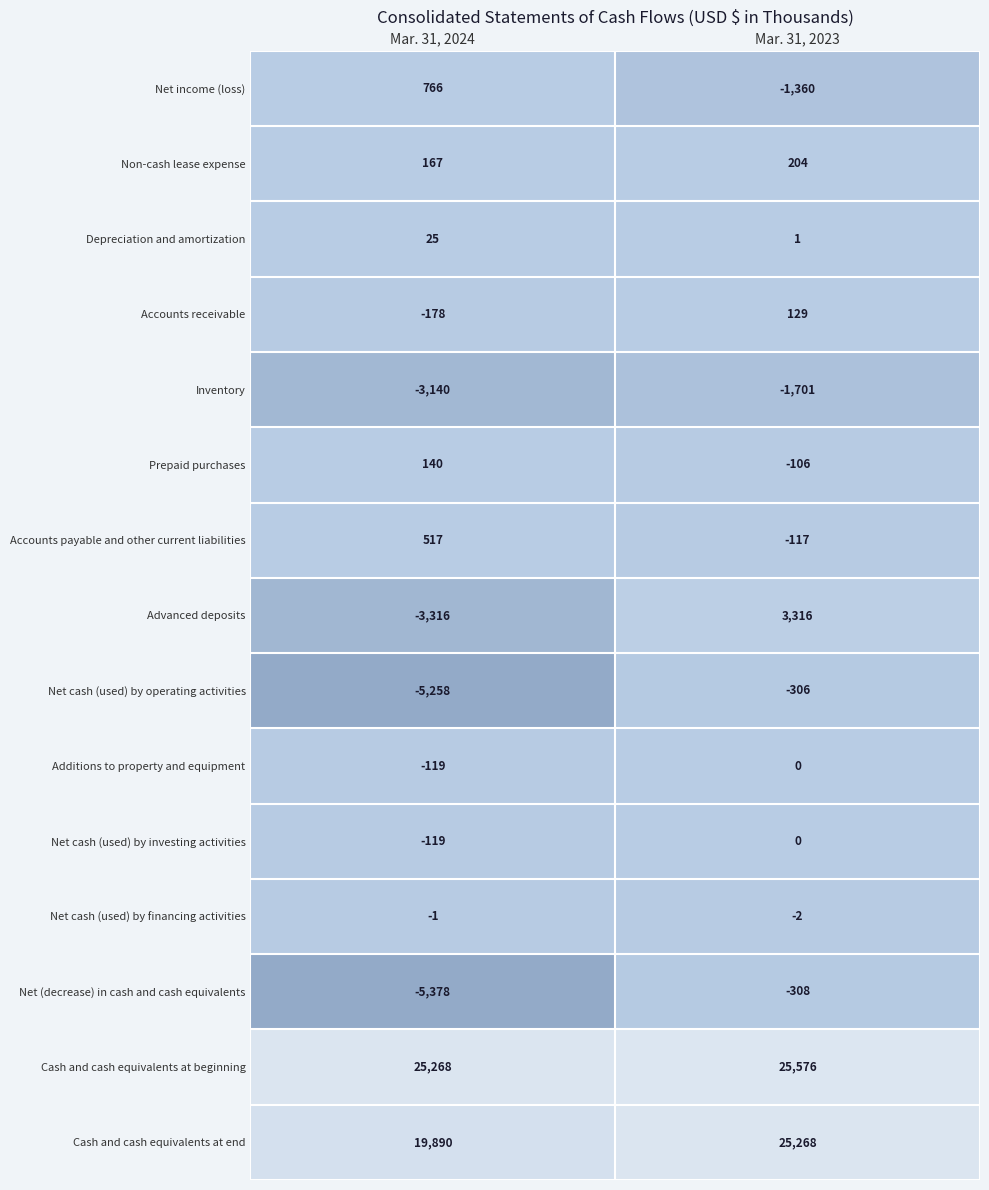

Is it true that Accounts receivable equals -281 at Mar. 31, 2024?

False